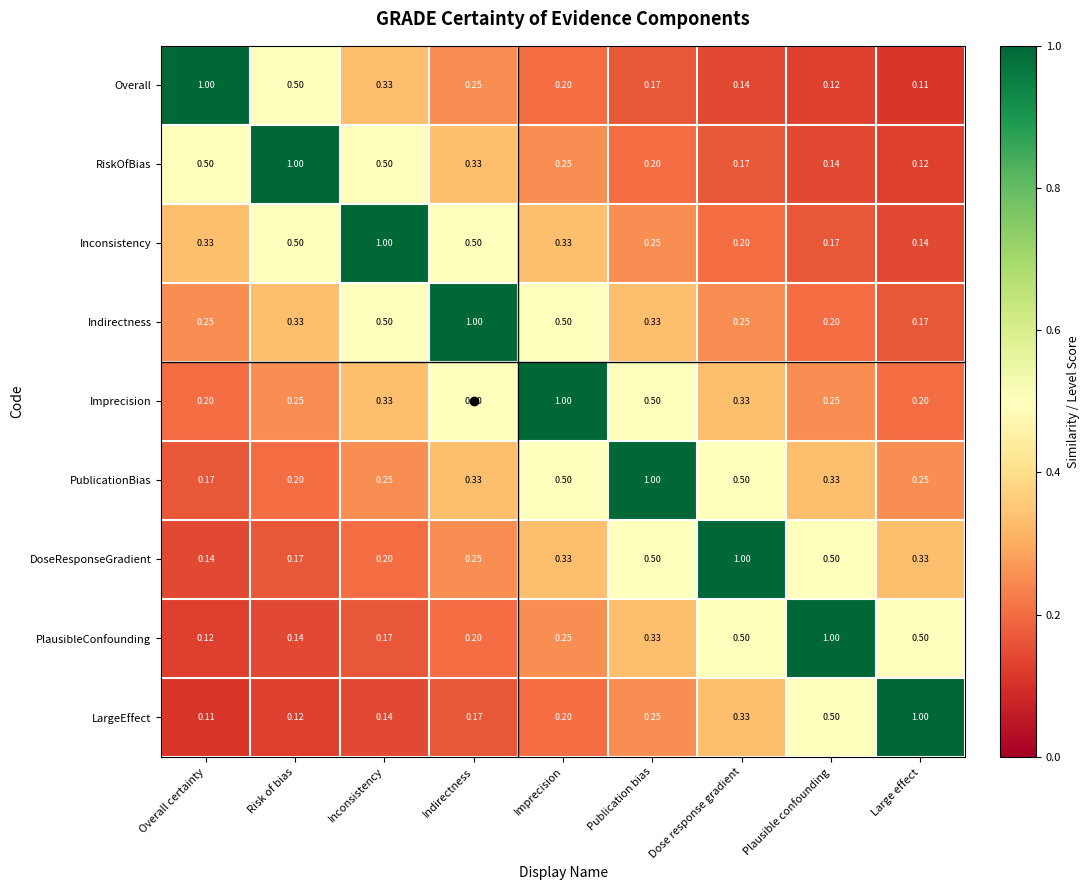

At which category is the sum across all series the highest?

Imprecision